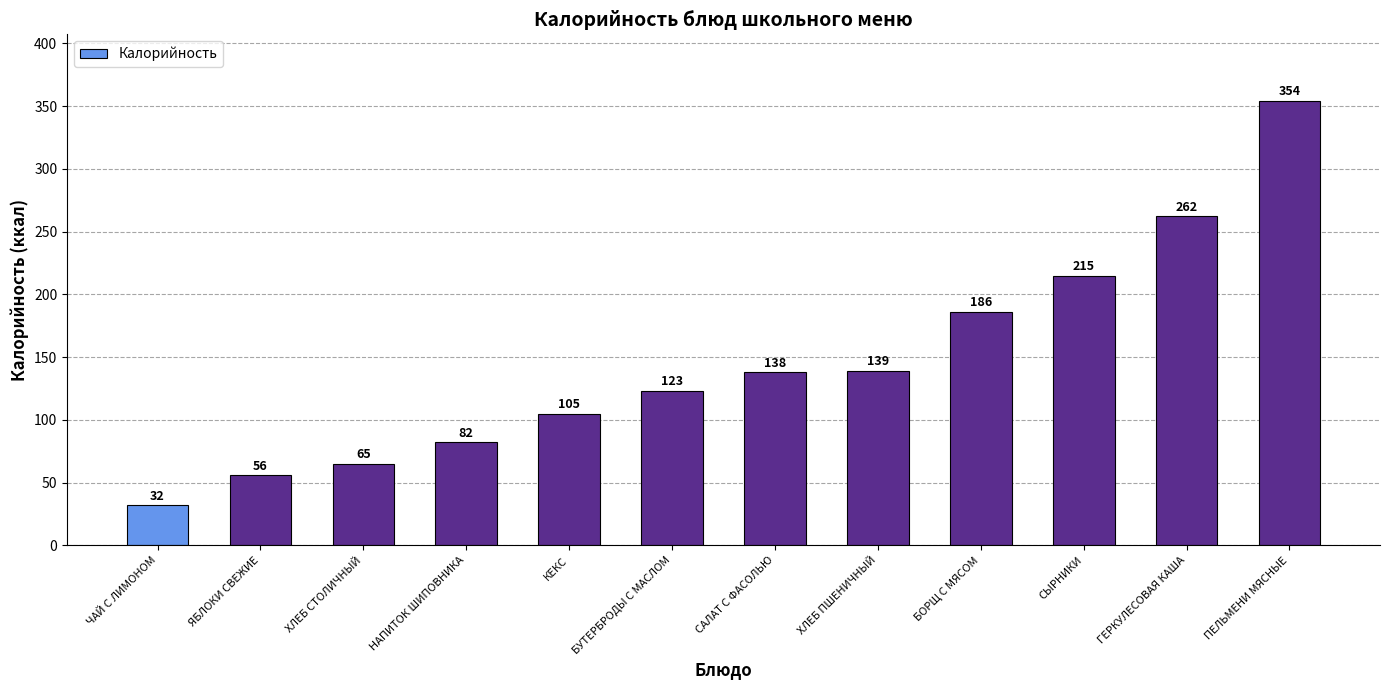

At which category does the chart reach its peak across all series?

ПЕЛЬМЕНИ МЯСНЫЕ